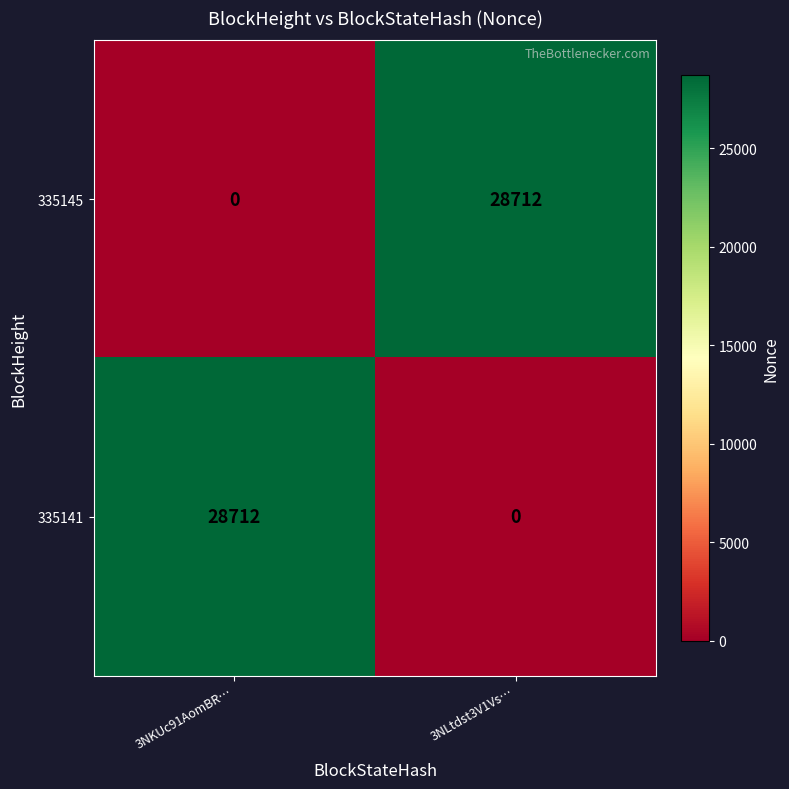

At 3NKUc91AomBR…, list the series in order from largest to smallest.

335141, 335145